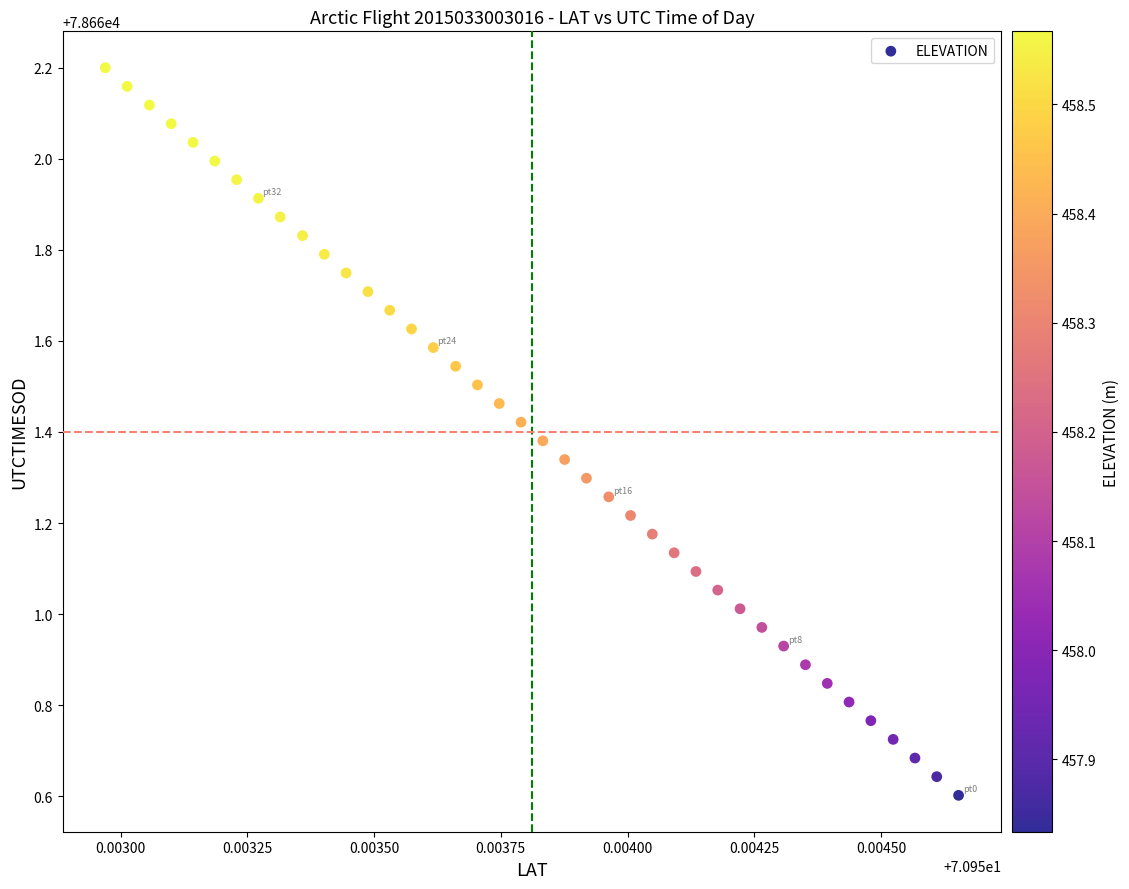

What is the range of Y values (max minus min)?

1.6